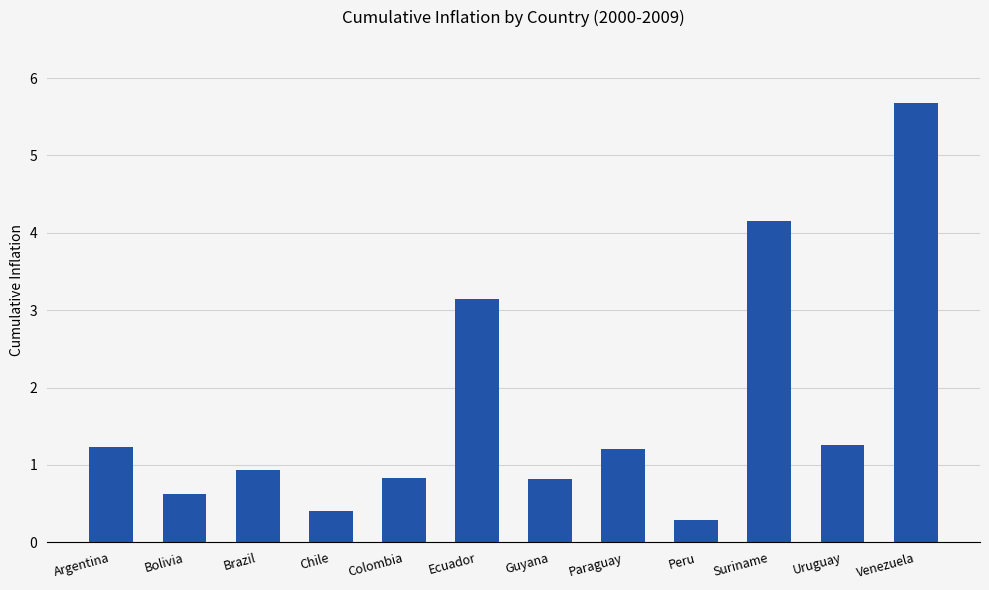

What is the sum of all values?

20.6